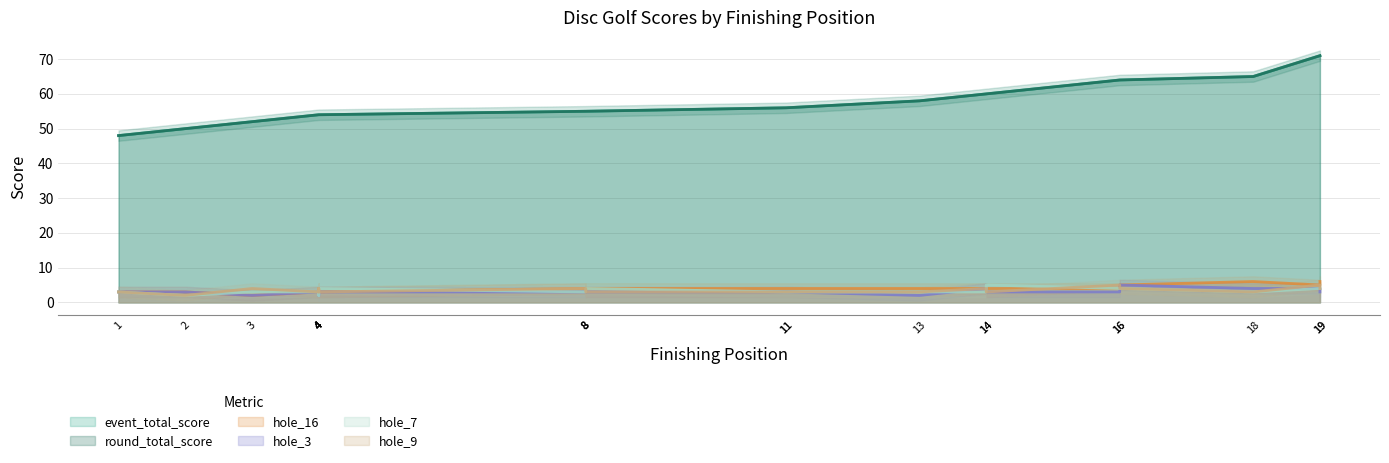

Which category has the lowest value in the event_total_score series?

1